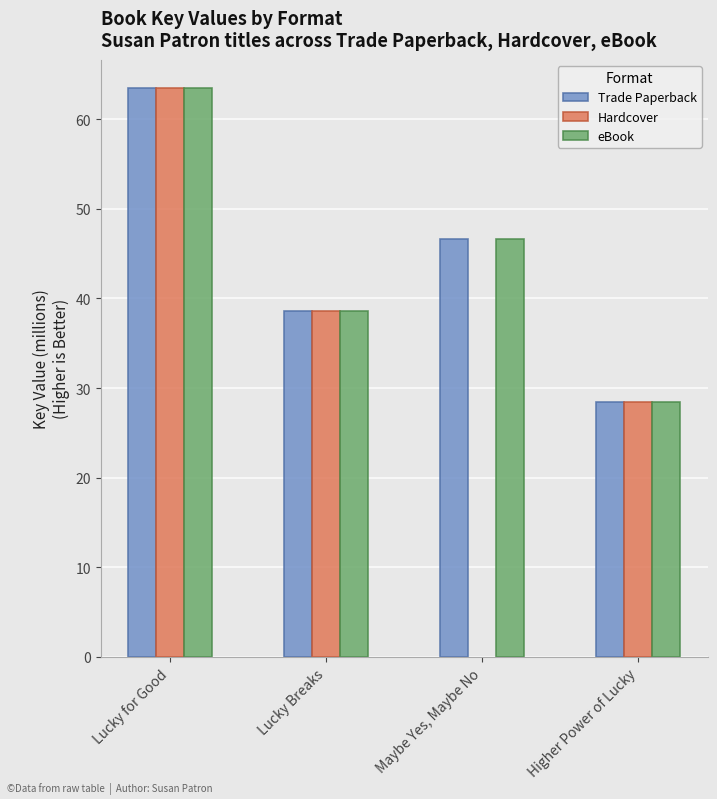

What are all the series names shown in the legend?

Trade Paperback, Hardcover, eBook